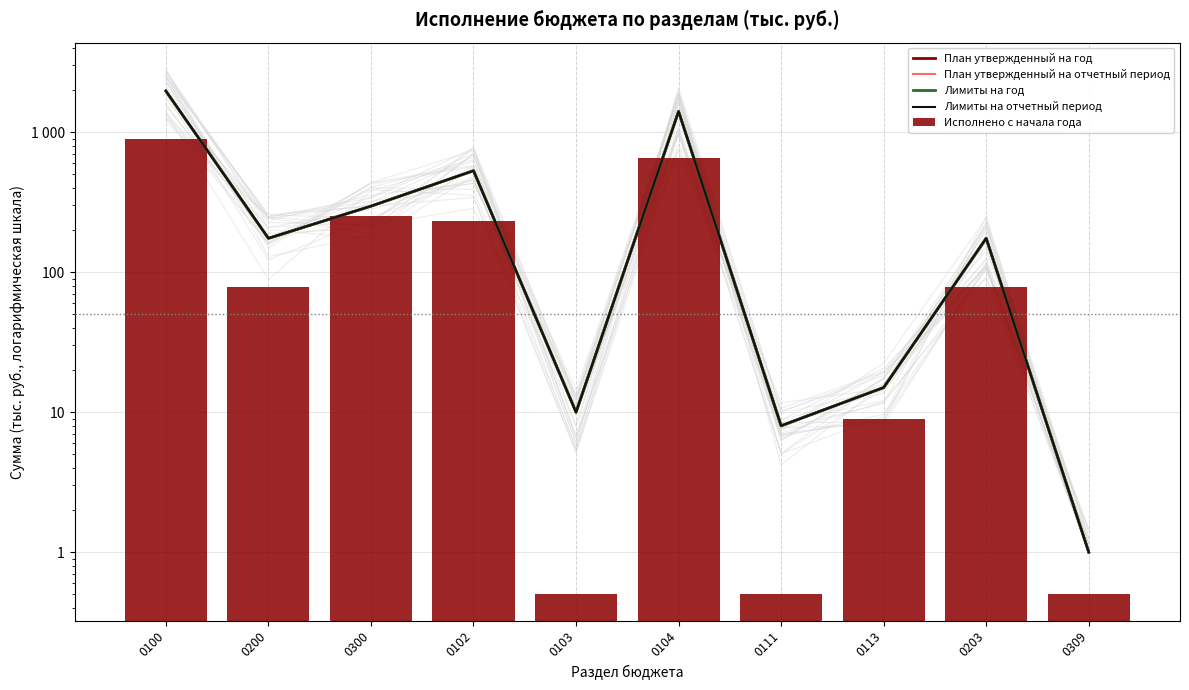

Reading left to right, what are all the values shown in this chart?

План утвержденный на год: 1969.8	174.6	296.2	530.4	10.0	1406.4	8.0	15.0	174.6	1.0
План утвержденный на отчетный период: 1969.8	174.6	296.2	530.4	10.0	1406.4	8.0	15.0	174.6	1.0
Лимиты на год: 1969.8	174.6	296.2	530.4	10.0	1406.4	8.0	15.0	174.6	1.0
Лимиты на отчетный период: 1969.8	174.6	296.2	530.4	10.0	1406.4	8.0	15.0	174.6	1.0
Исполнено с начала года: 895.9	78.5	253.6	233.1	0.5	653.8	0.5	9.0	78.5	0.5